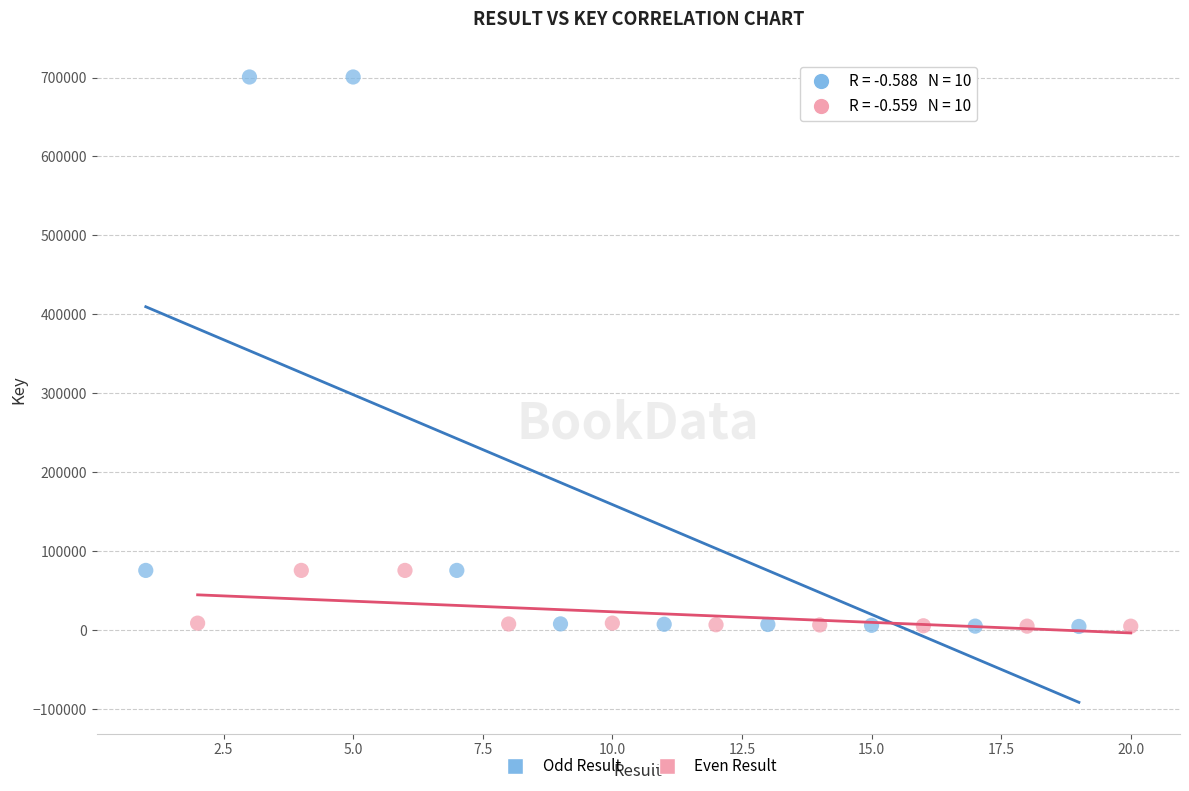

What are all the series names shown in the legend?

Odd Result, Even Result